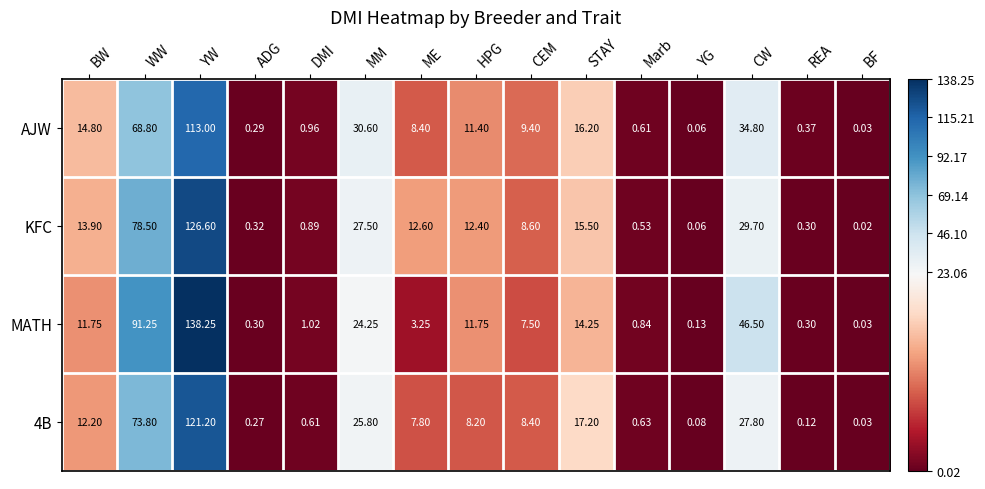

At which category is the sum across all series the highest?

YW